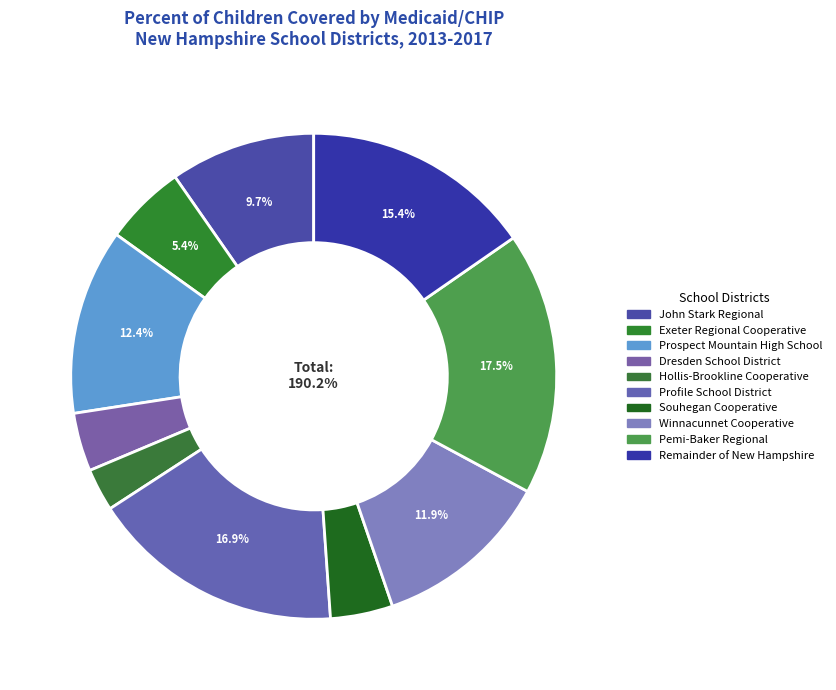

Is there any slice that represents more than half of the pie?

No